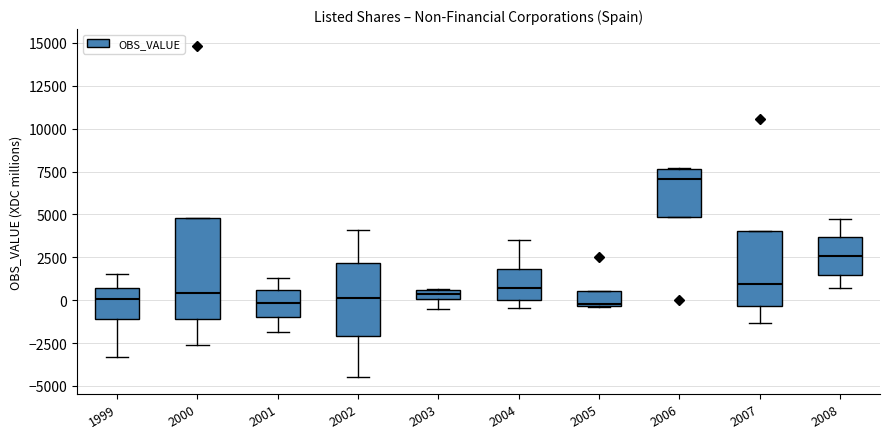

Where is the upper edge of the box at x = 2006 on the y-axis? The values are not printed on the chart, so give them approximately, as read against the axis.

7500